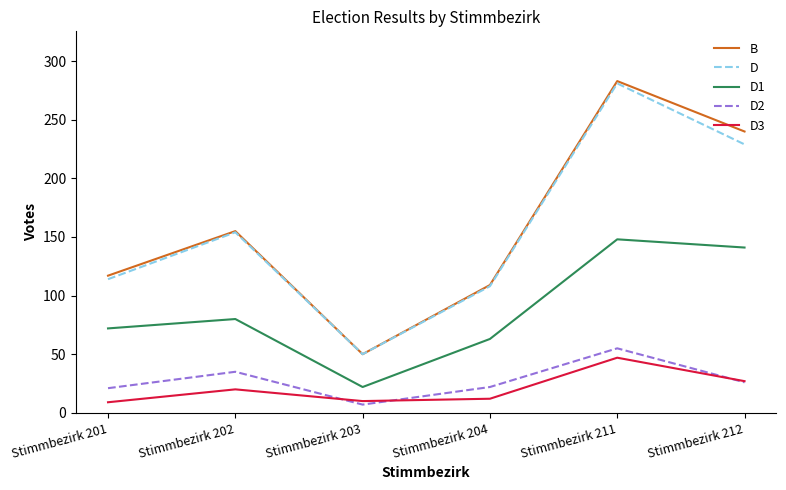

Where is the first local minimum for D1?

Stimmbezirk 203